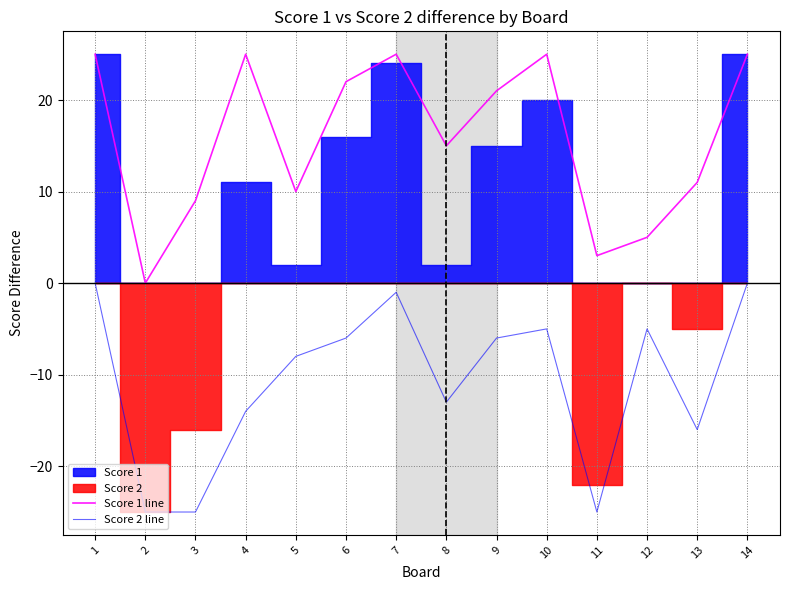

Rank the series at 10 from highest to lowest value.

Score 1 line, Score 2 line